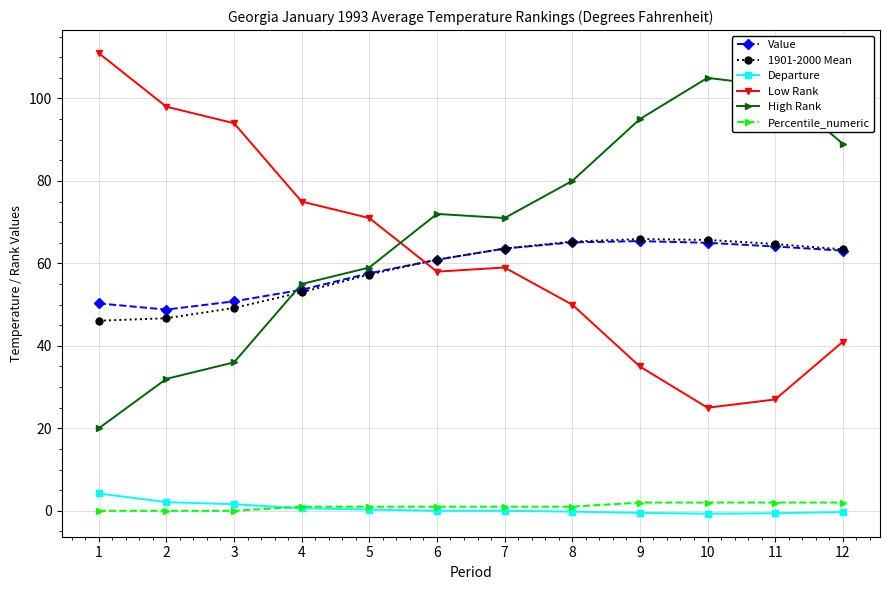

What is the value of the High Rank point at the 2nd from the left?

32.0